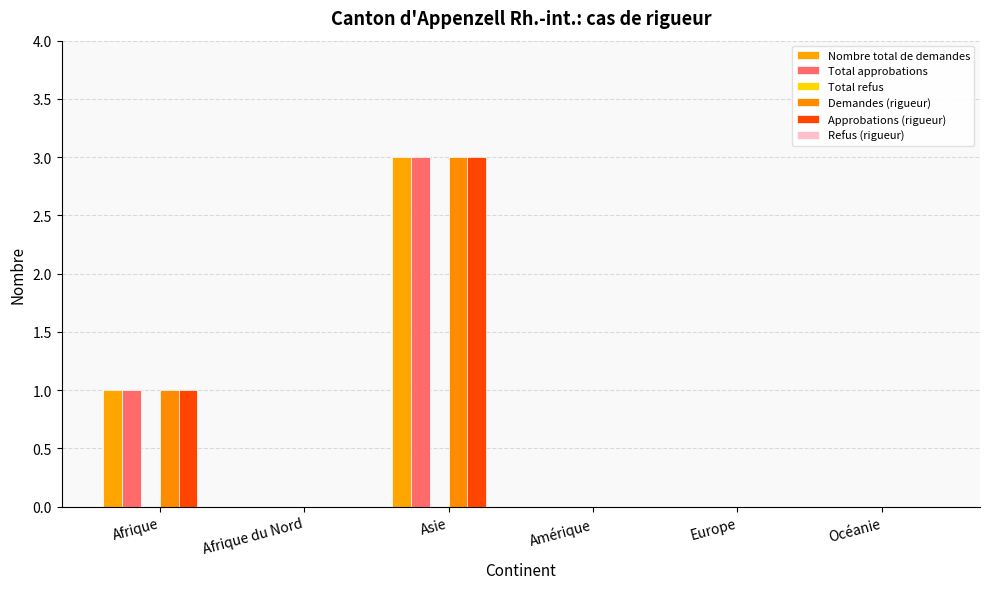

How many data points does each series have?

6